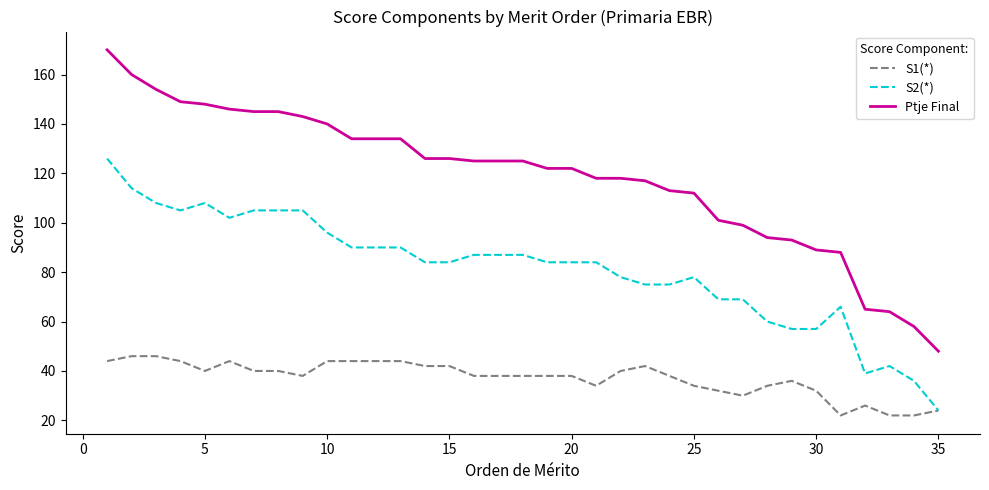

Rank the series by their average value, from lowest to highest.

S1(*), S2(*), Ptje Final